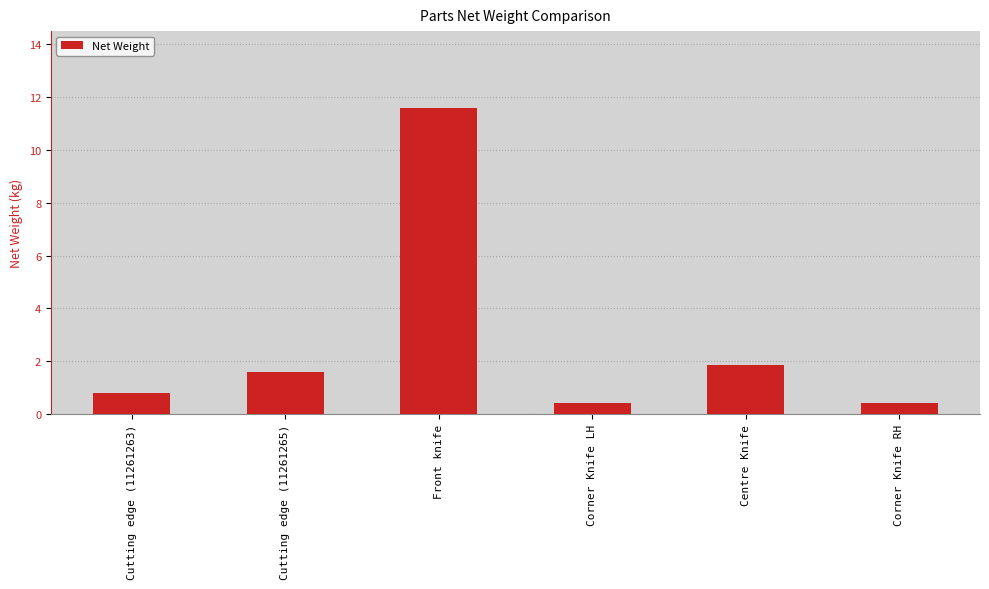

Reading left to right, what are all the values shown in this chart?

0.8	1.6	11.6	0.4	1.9	0.4